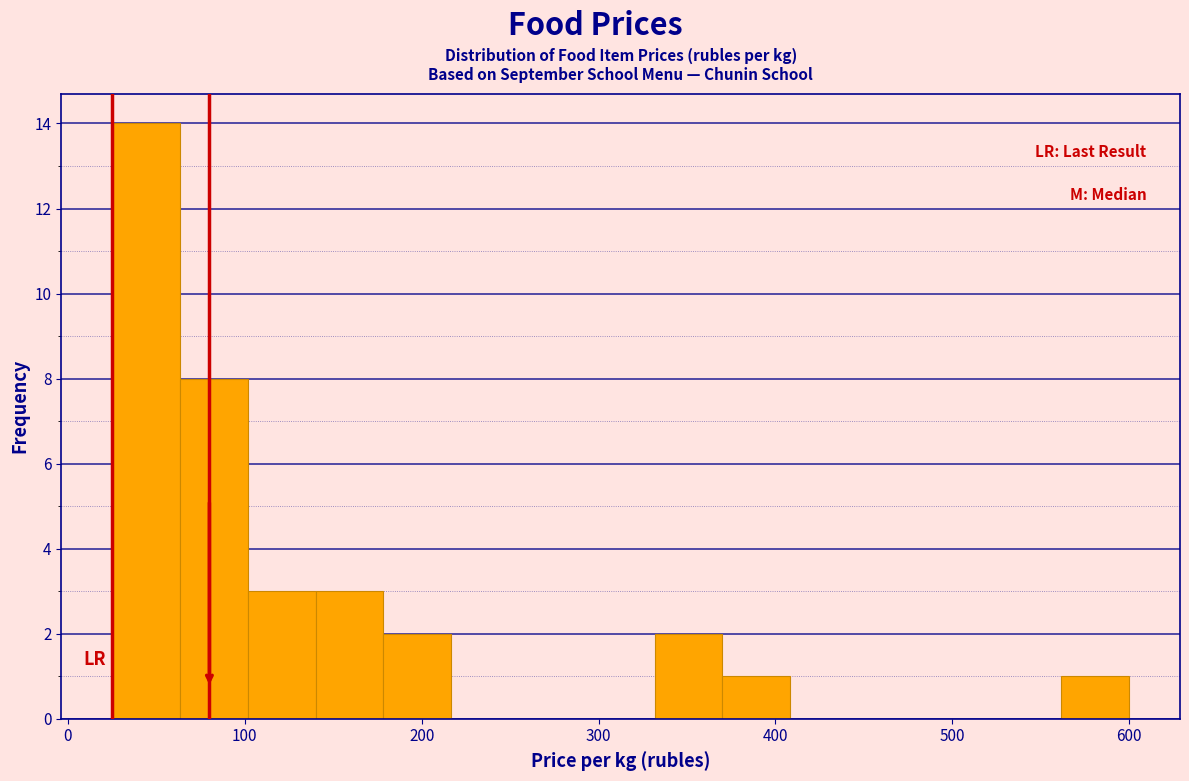

Around what value on the x-axis is the tallest bar? Give the approximate position of its centre, as read against the axis.

40